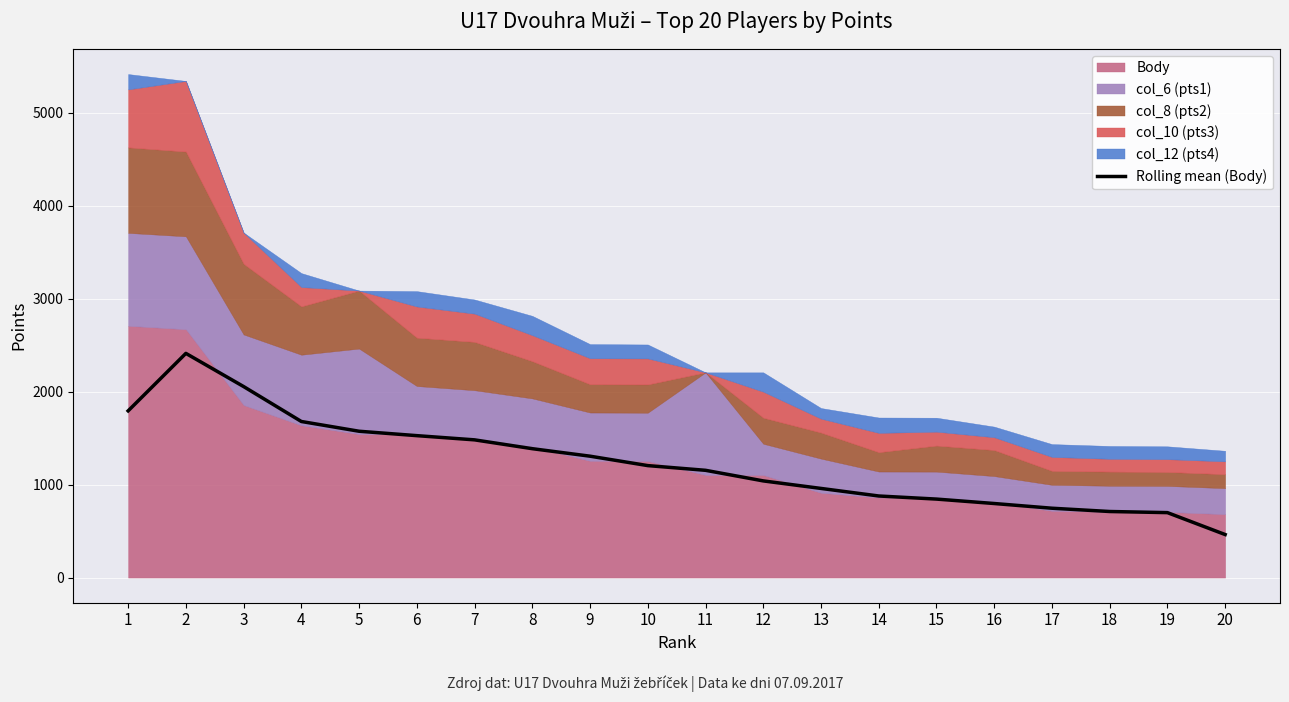

The value of Rolling mean (Body) at 2 is 1335.6. True or false?

False